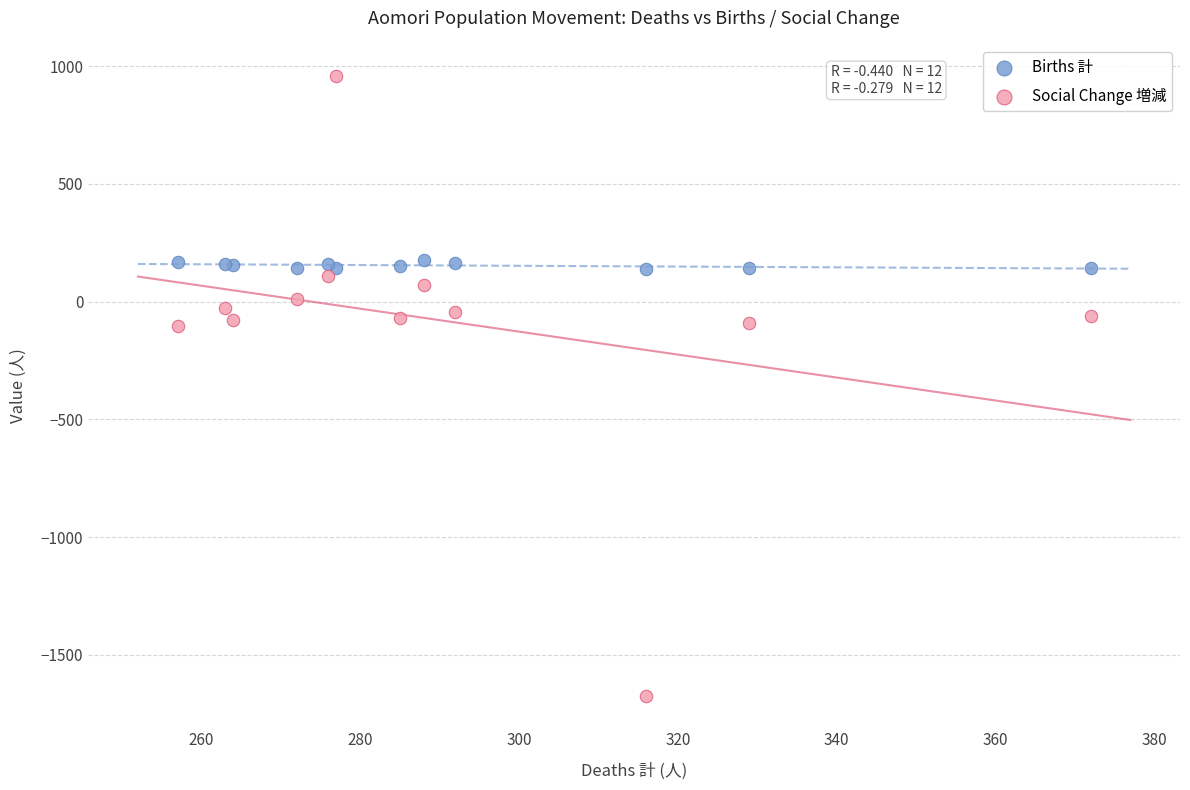

Which series contains the highest Y value?

Social Change 増減